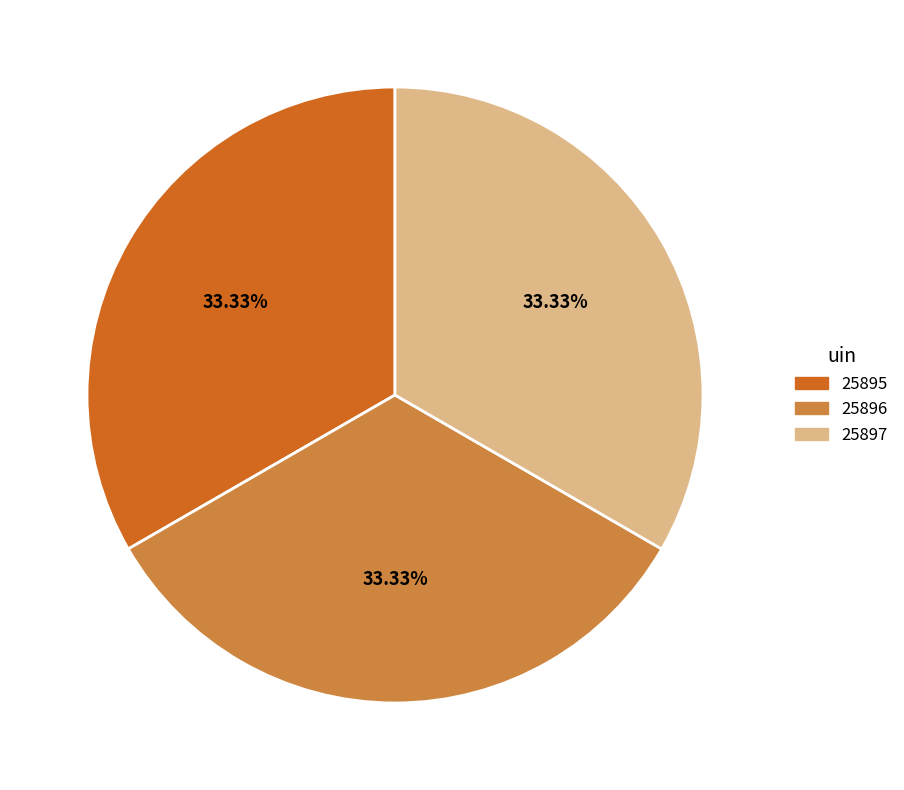

Does 25897 account for over 50% of the chart?

No